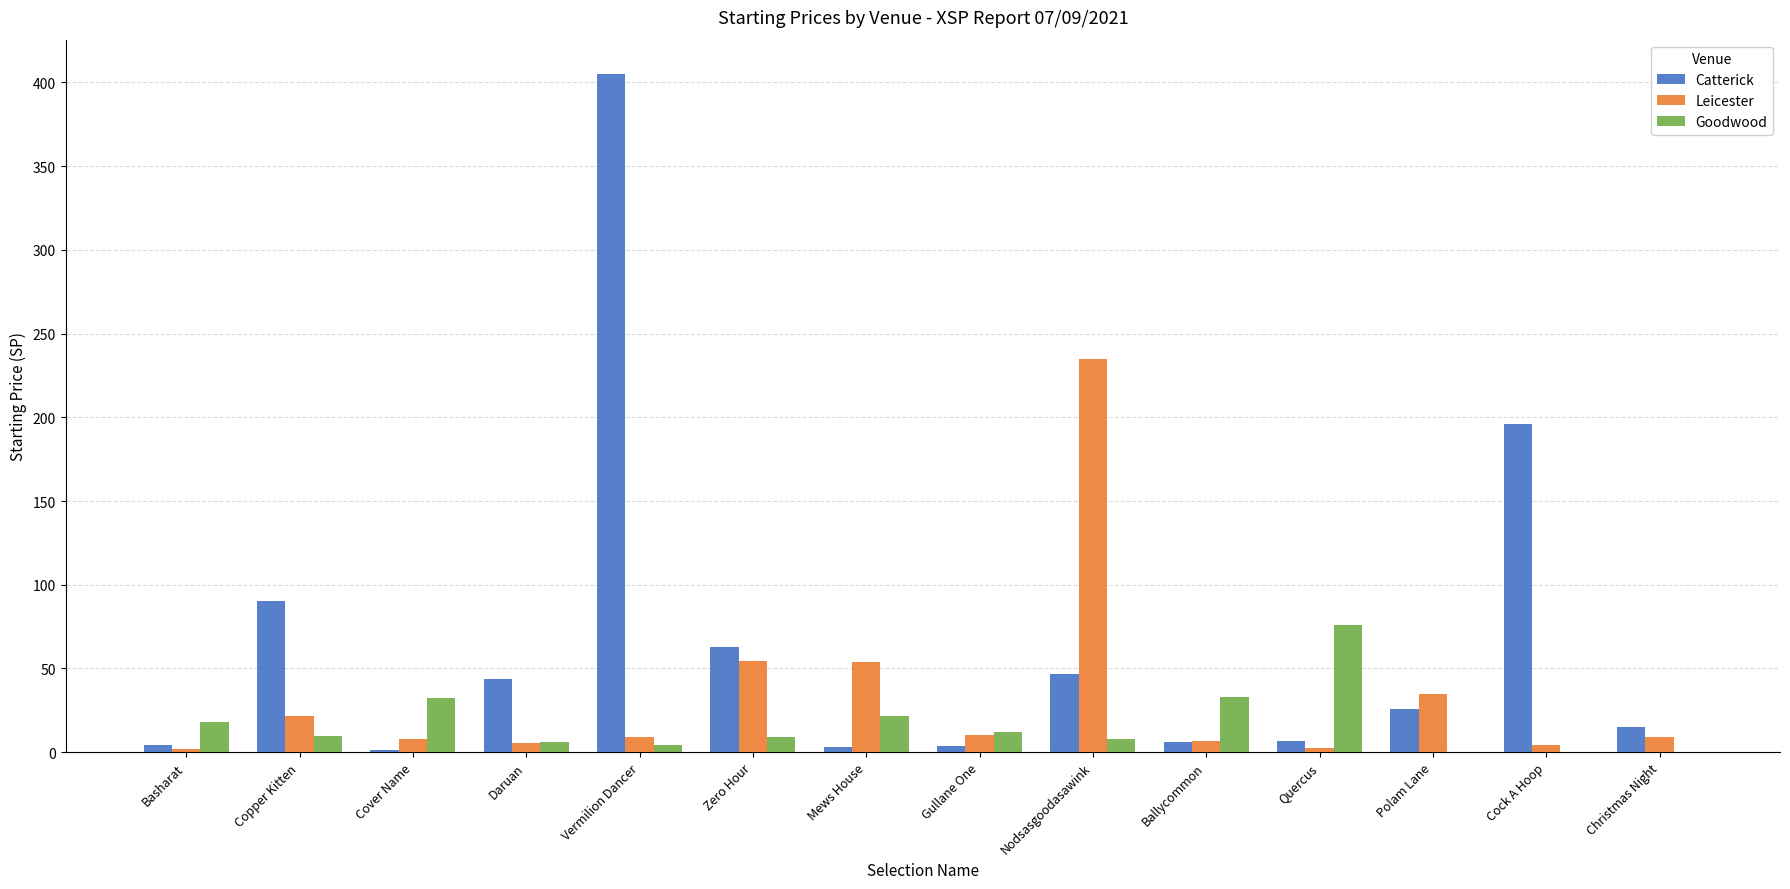

Which series has the widest spread of values?

Catterick